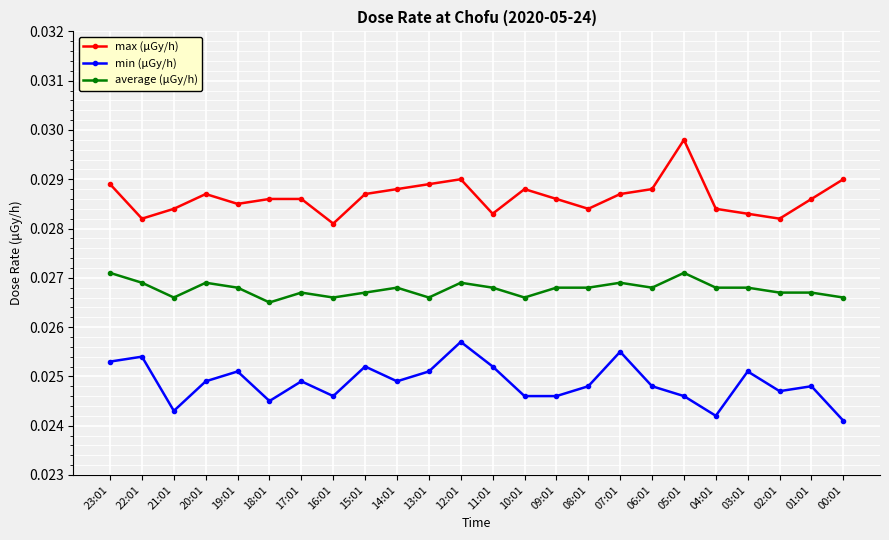

Does the chart have visible grid lines?

Yes